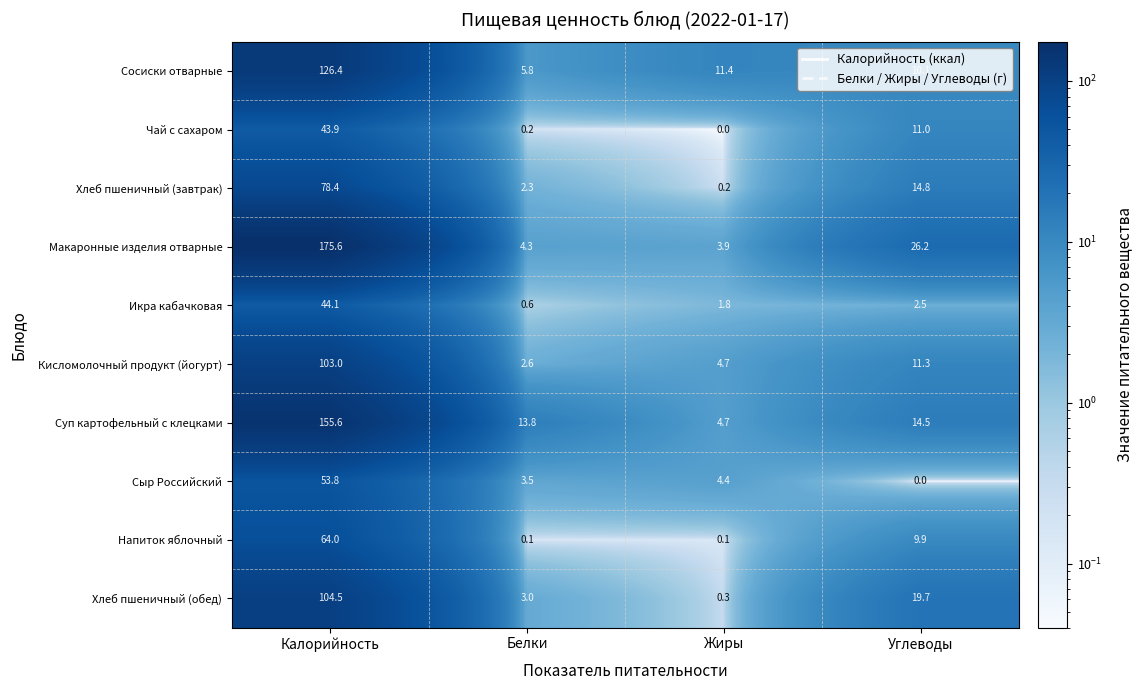

Where does the Макаронные изделия отварные series first go above 26?

Калорийность